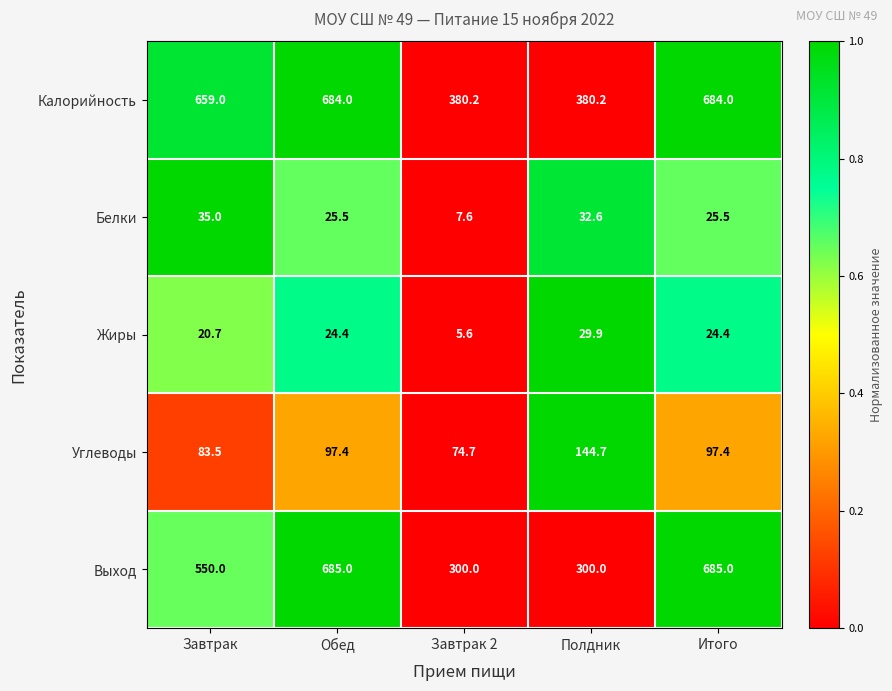

What is the difference between the maximum and second lowest values in the Жиры series?

9.2